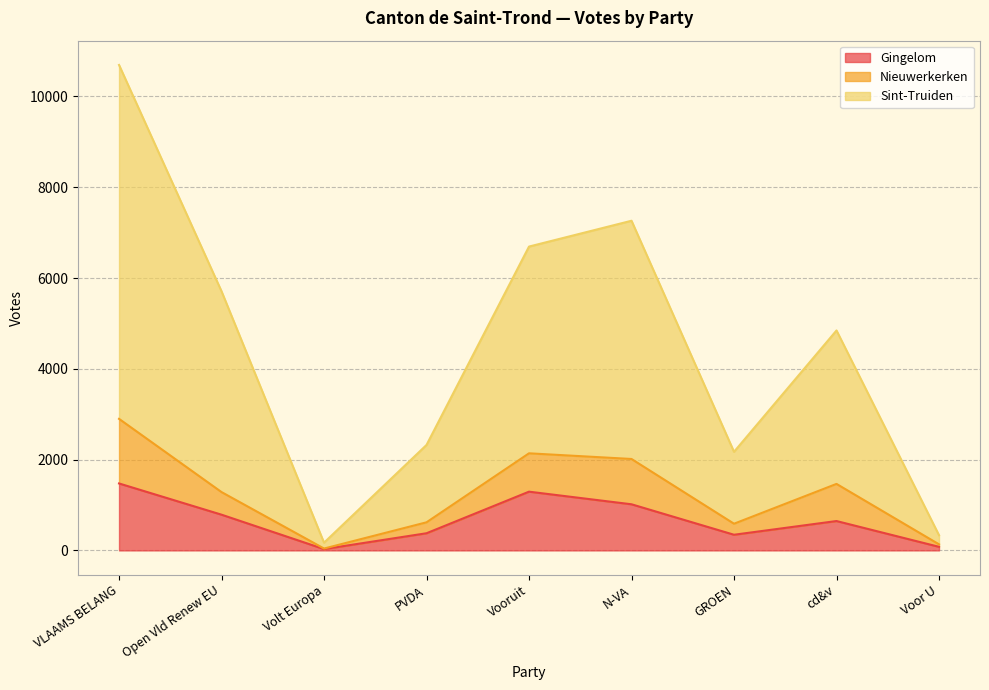

True or false: Gingelom and Nieuwerkerken cross at least once.

False